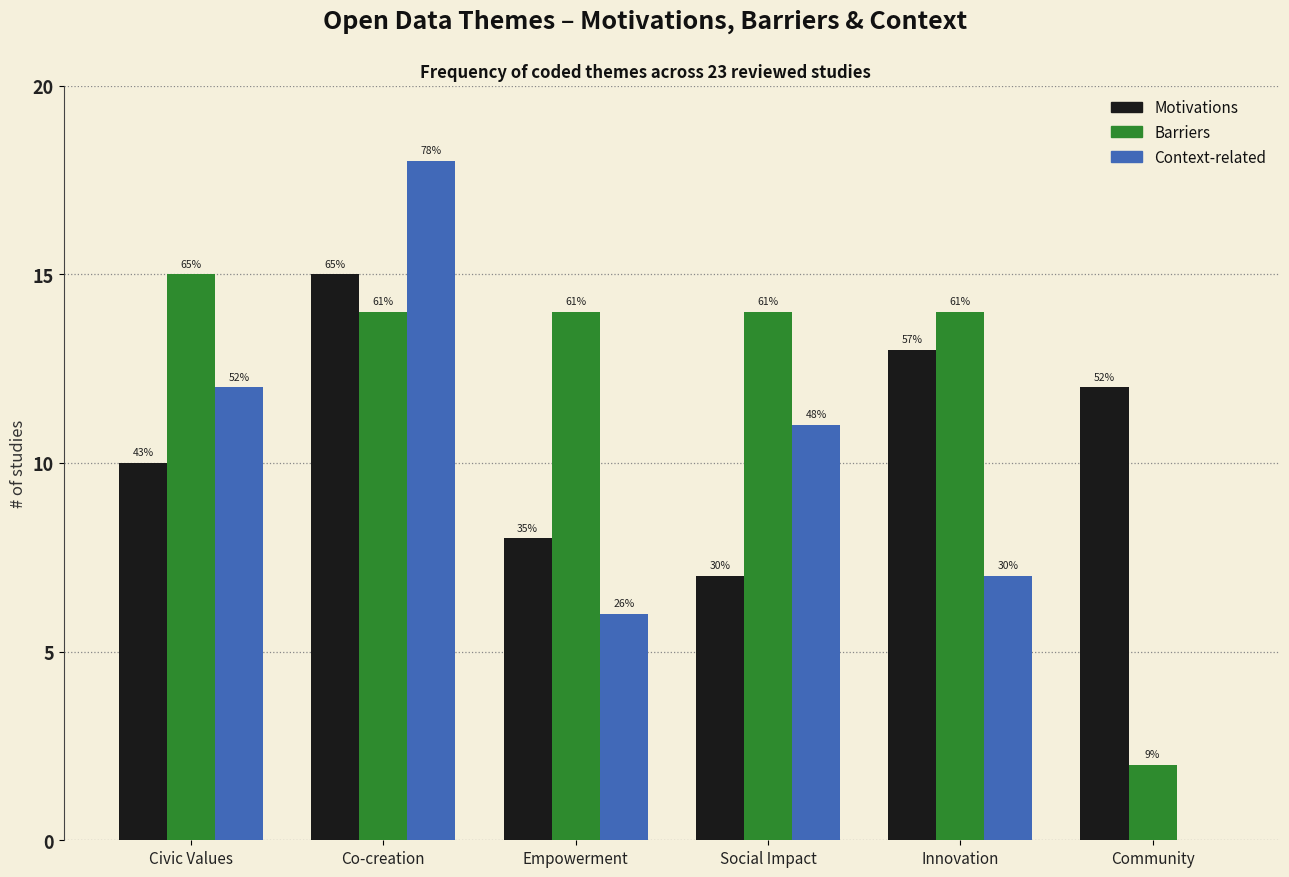

Are the bars grouped side by side (vs. stacked)?

Yes